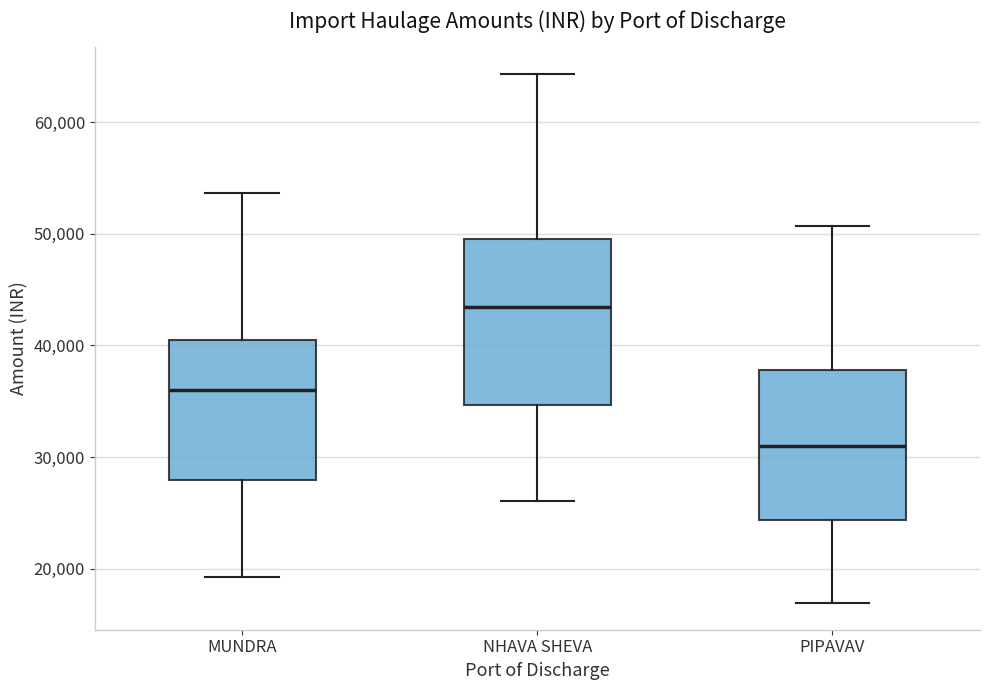

Reading left to right, transcribe this box plot: for each box, give where its median line is, the range the box spans, and where its two whiskers end, as read against the y-axis. The values are not printed on the chart, so give them approximately, as read against the axis.

MUNDRA: median 36000, box 28000 to 41000, whiskers 19000 to 54000
NHAVA SHEVA: median 43000, box 35000 to 50000, whiskers 26000 to 64000
PIPAVAV: median 31000, box 24000 to 38000, whiskers 17000 to 51000